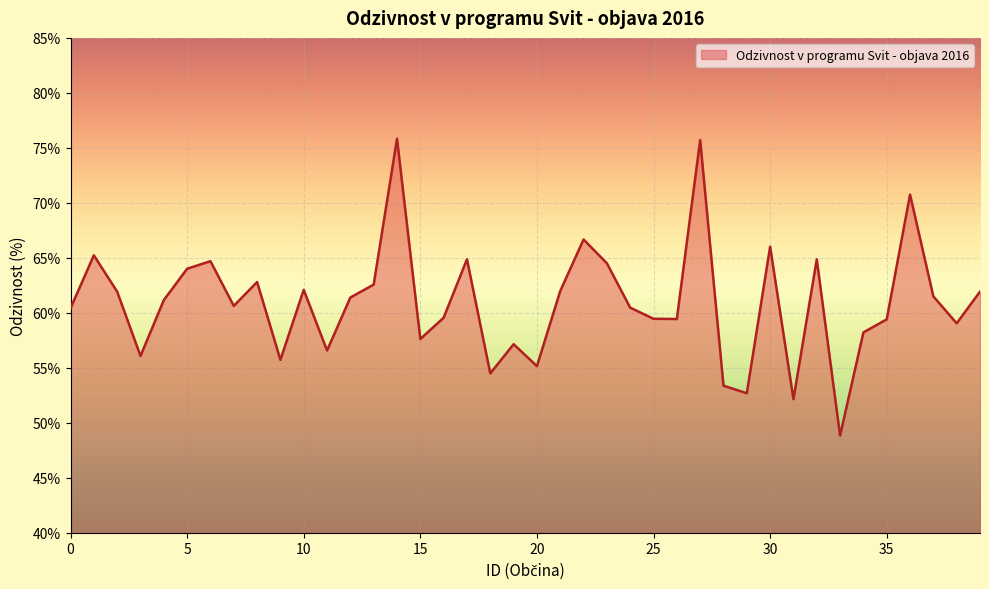

How many interior local peaks (higher than both neighbors) does the data have?

12